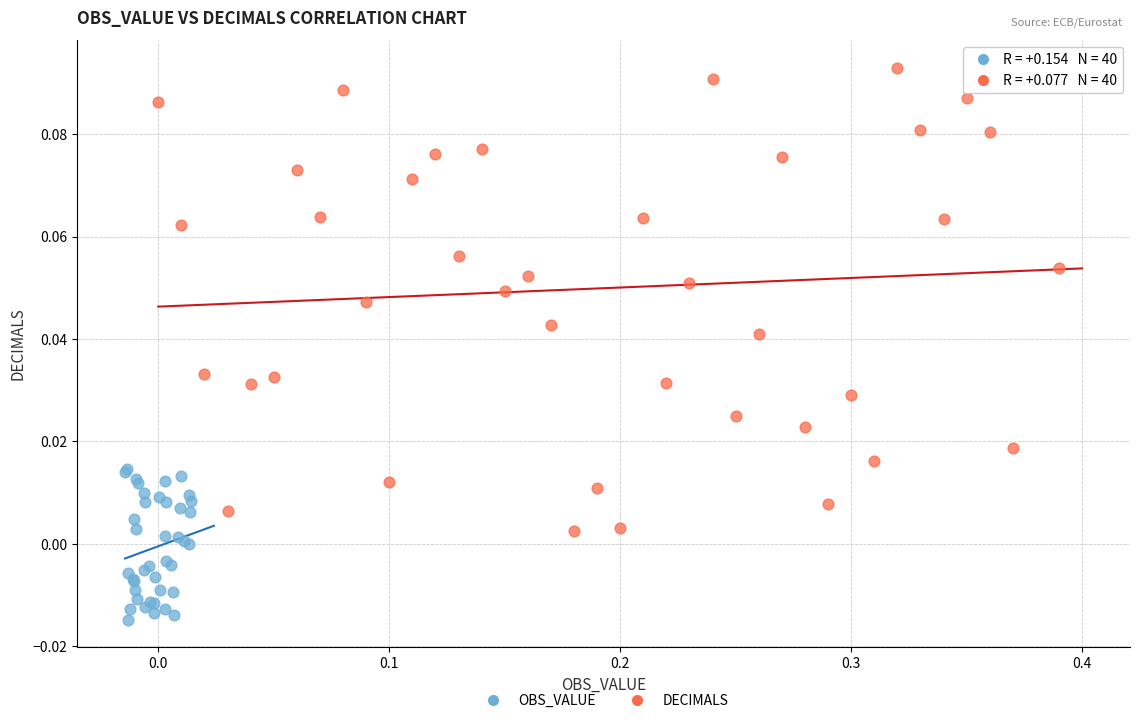

What are all the series names shown in the legend?

OBS_VALUE, DECIMALS